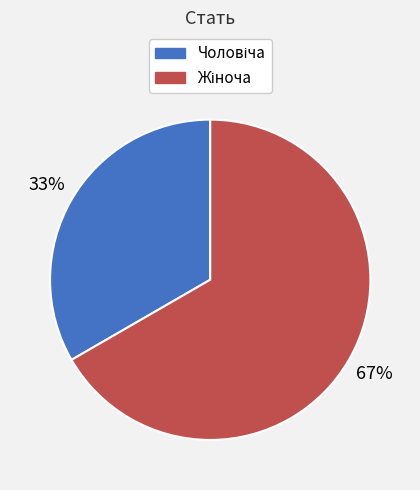

Is there a majority slice in this chart?

Yes